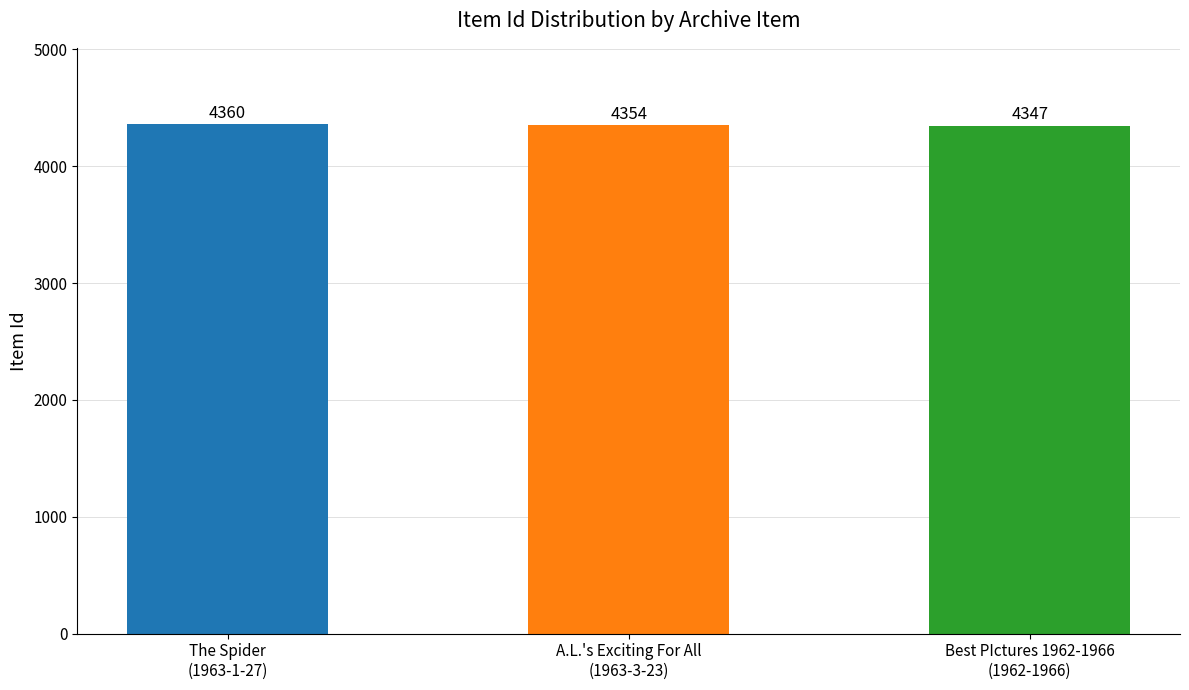

What is the label of the 1st bar from the left?

The Spider
(1963-1-27)